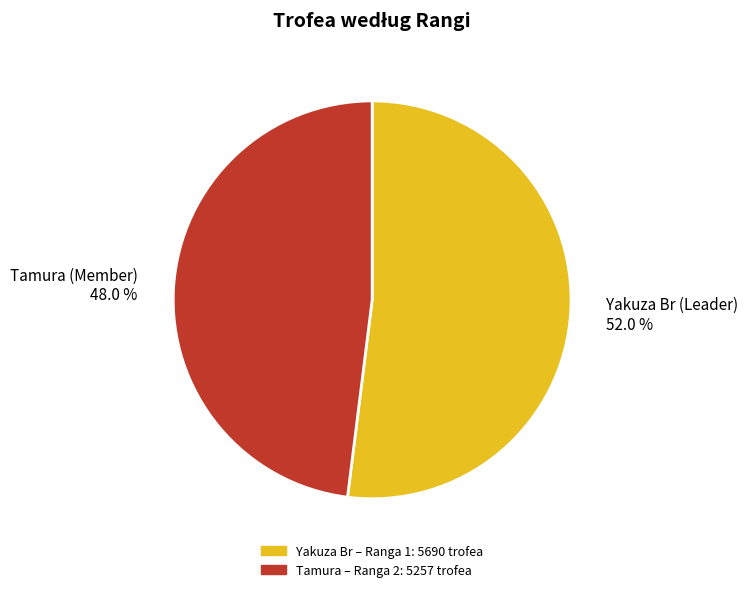

Approximately how many times larger is the value at Yakuza Br (Leader) 52.0 % compared to Tamura (Member) 48.0 %?

1.1